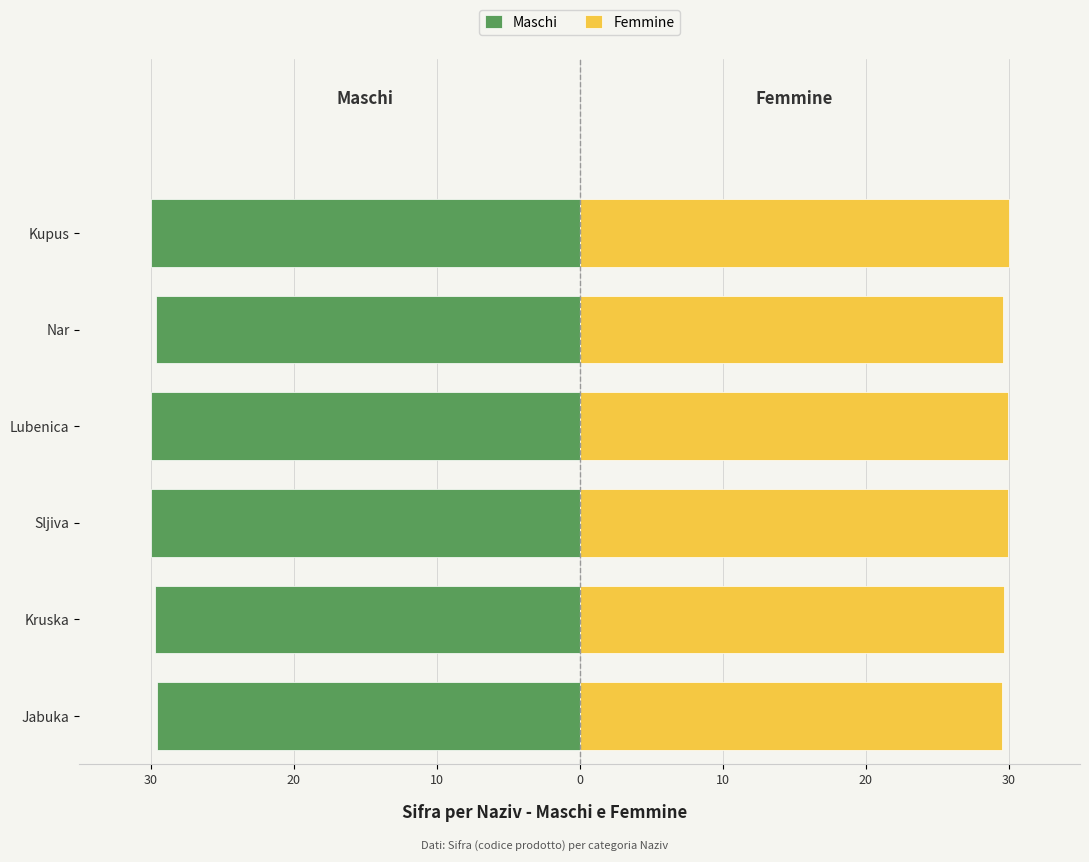

Rank the series by their maximum value, from lowest to highest.

Maschi, Femmine